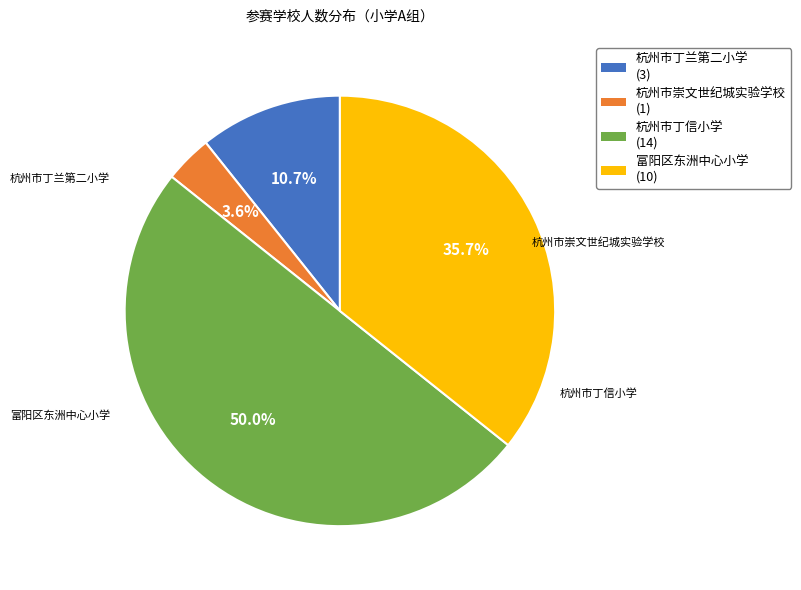

Does 杭州市丁兰第二小学 represent more than half of the total?

No